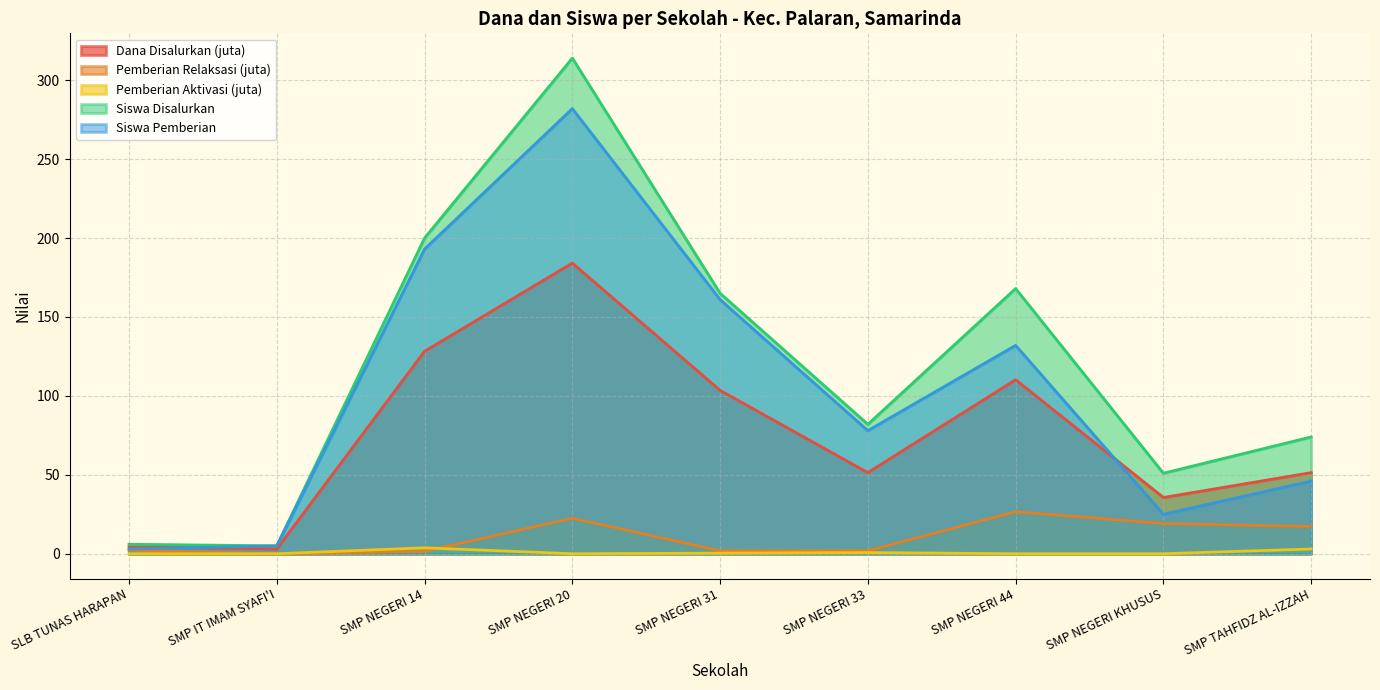

Count the number of categories in the chart.

9